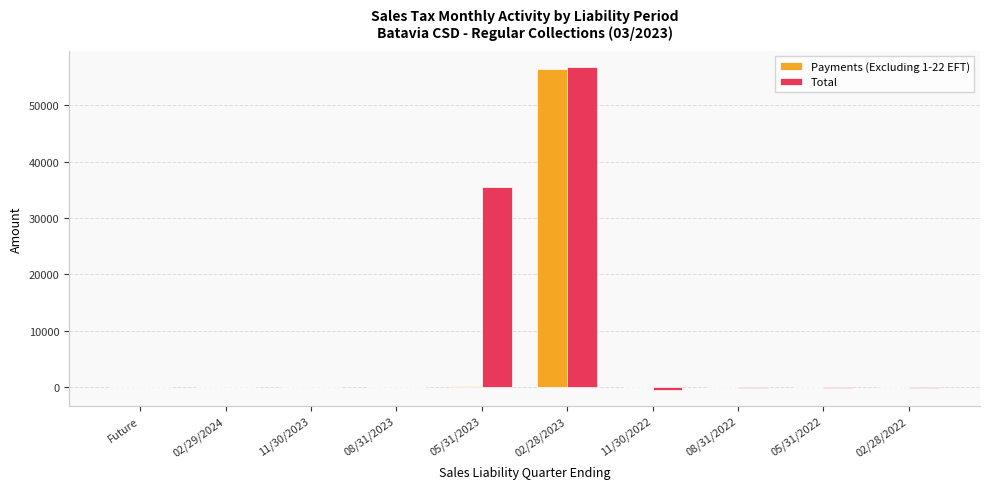

Does the chart contain stacked bars?

No